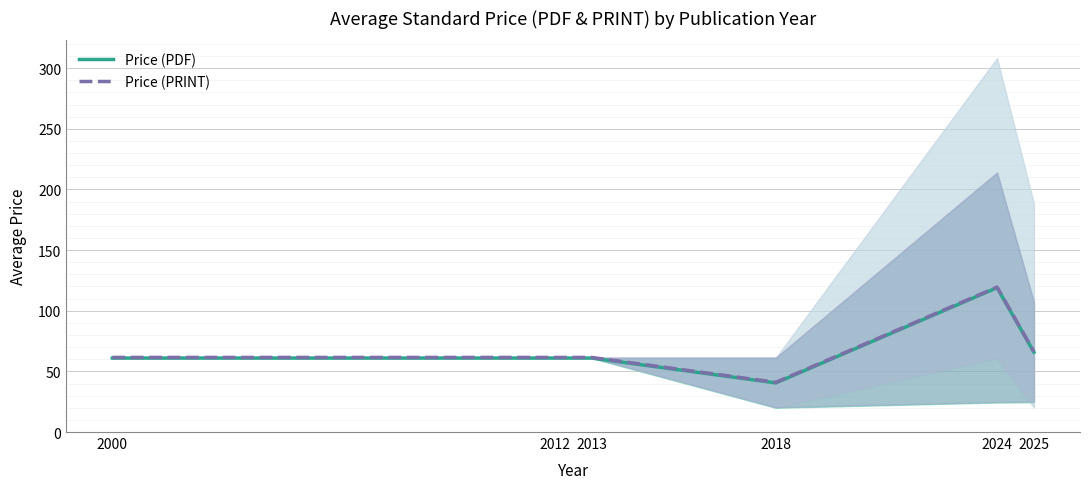

What value does the Price (PDF) series have at 2000?

61.0